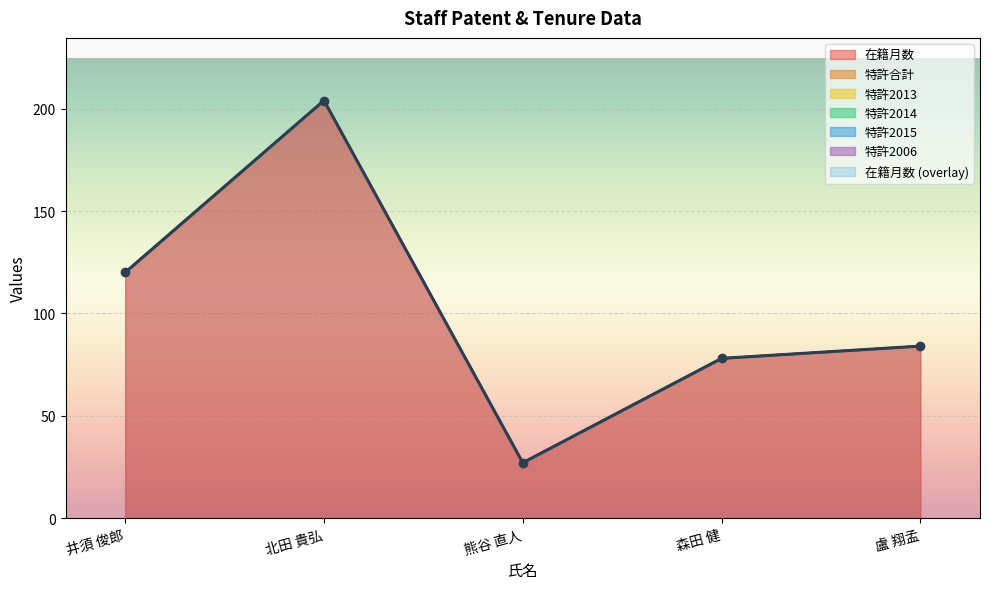

How many categories are shown in the chart?

5